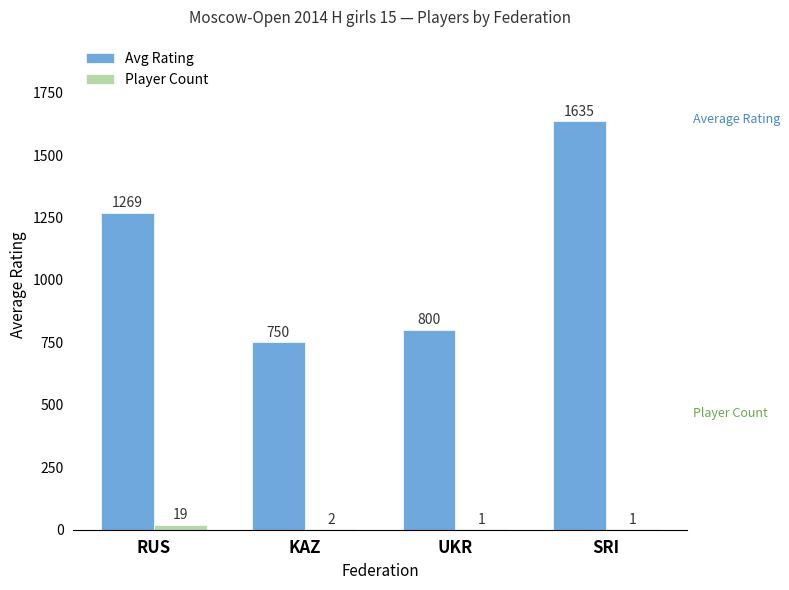

How many data points does each series have?

4